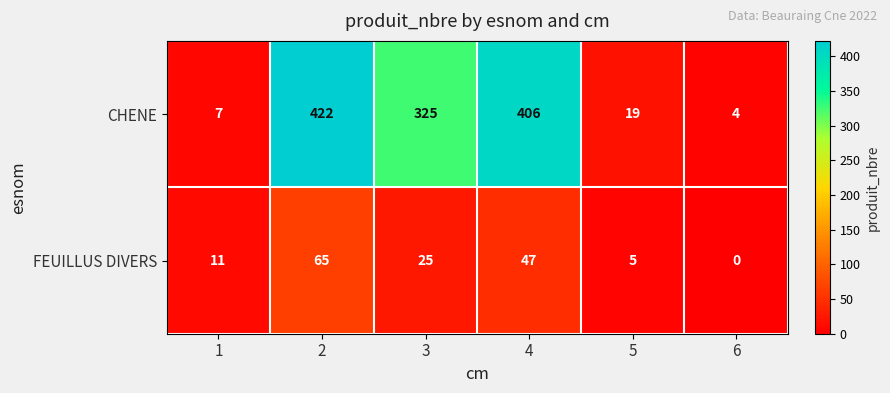

What is the average value of the FEUILLUS DIVERS series?

26